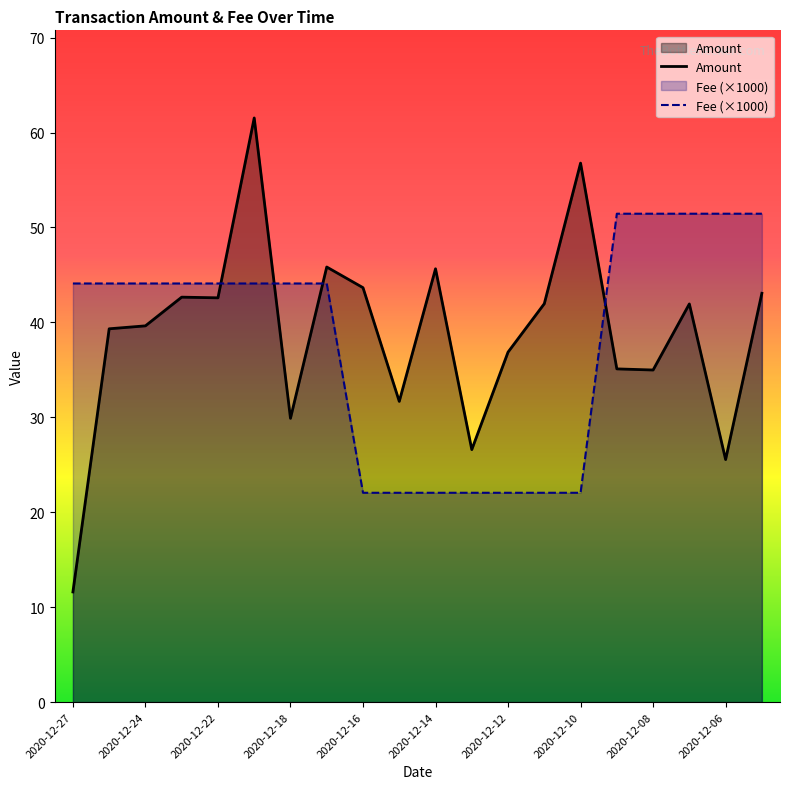

Rank the series by their maximum value, from highest to lowest.

Amount, Fee (×1000)